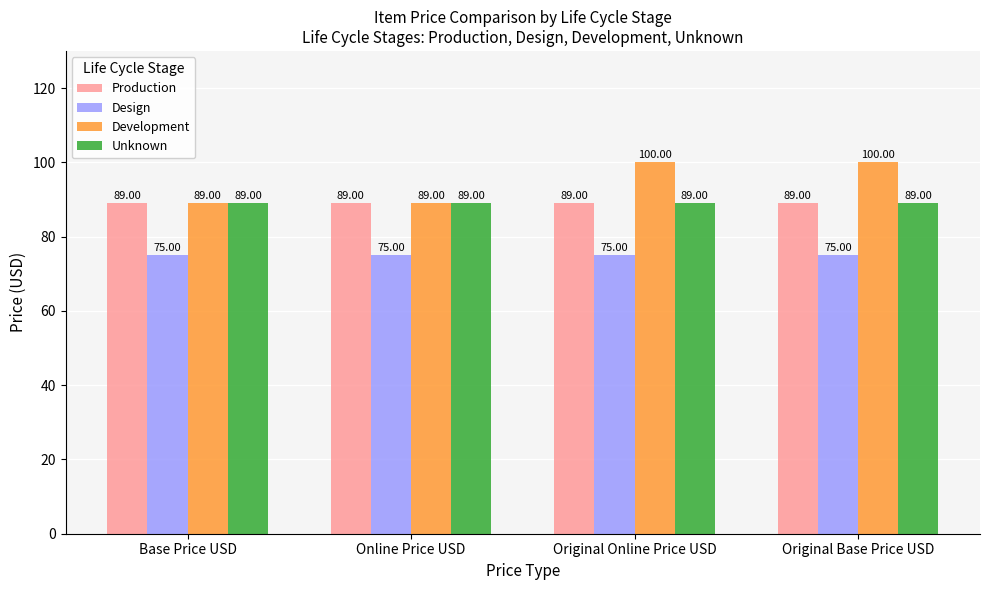

What is the value of the Development bar at the 2nd from the left?

89